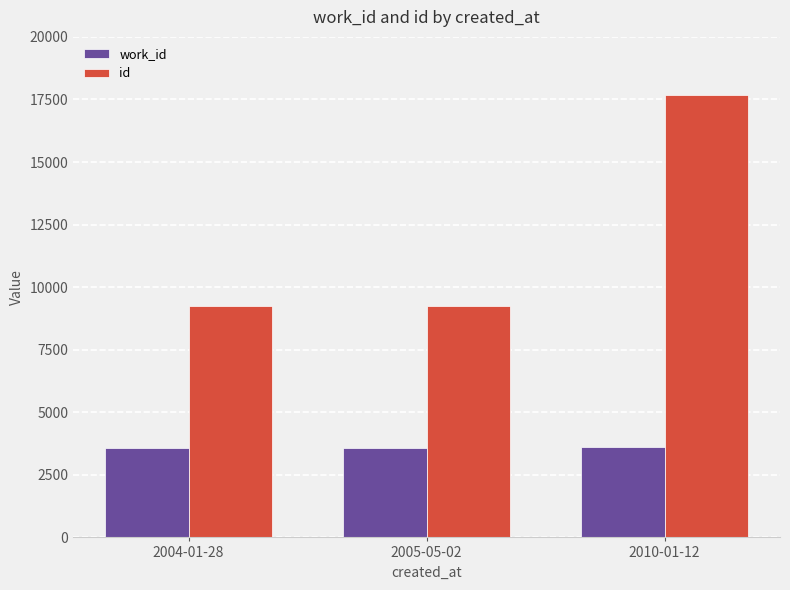

What is the maximum value for id?

17668